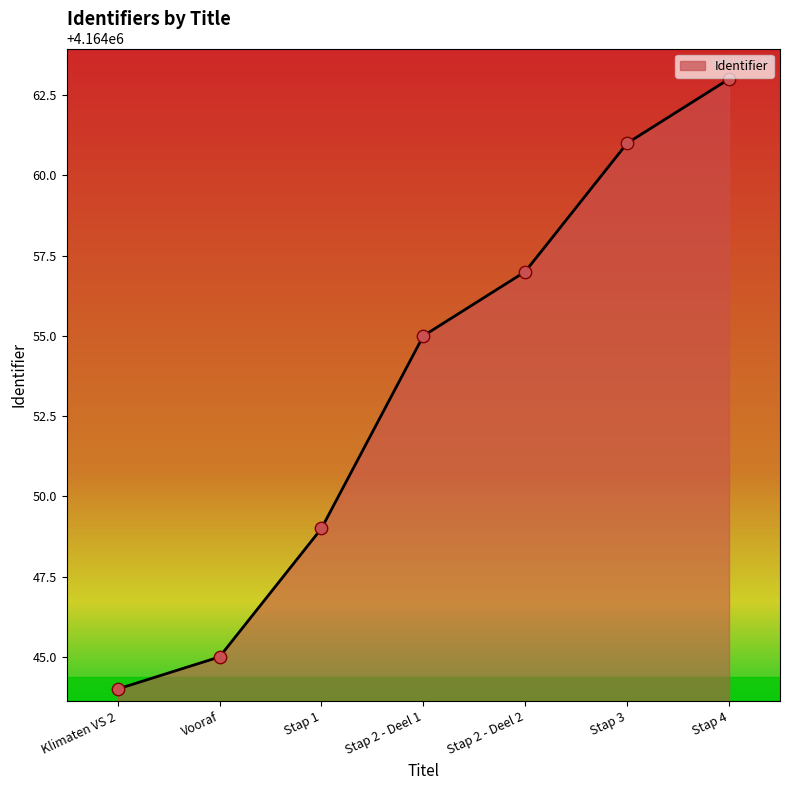

What is the ratio of the value at Stap 2 - Deel 2 to the value at Vooraf?

1.0